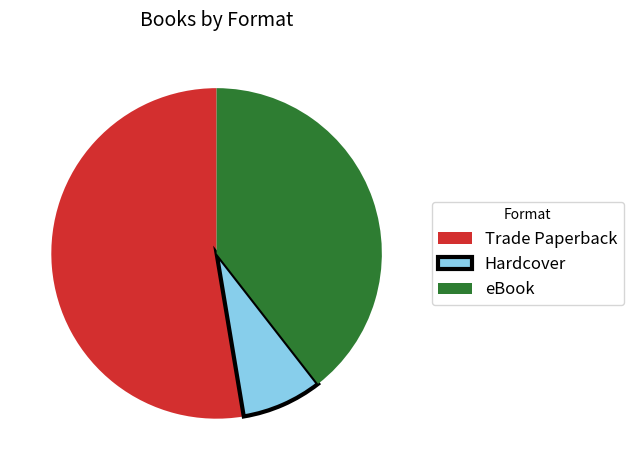

Which slice represents more than half of the pie?

Trade Paperback